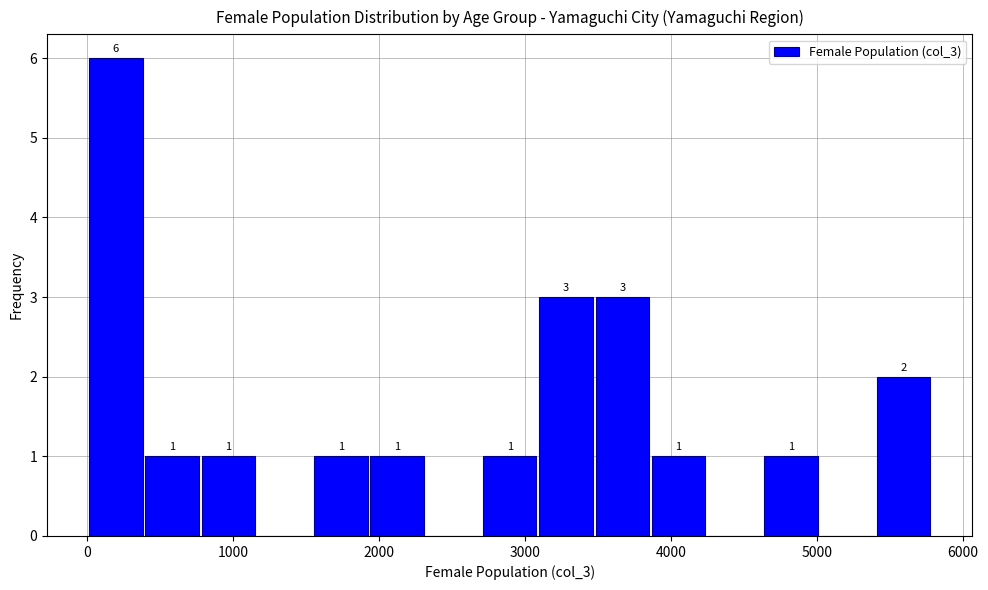

Read against the x-axis, roughly where is the centre of the tallest bar?

200